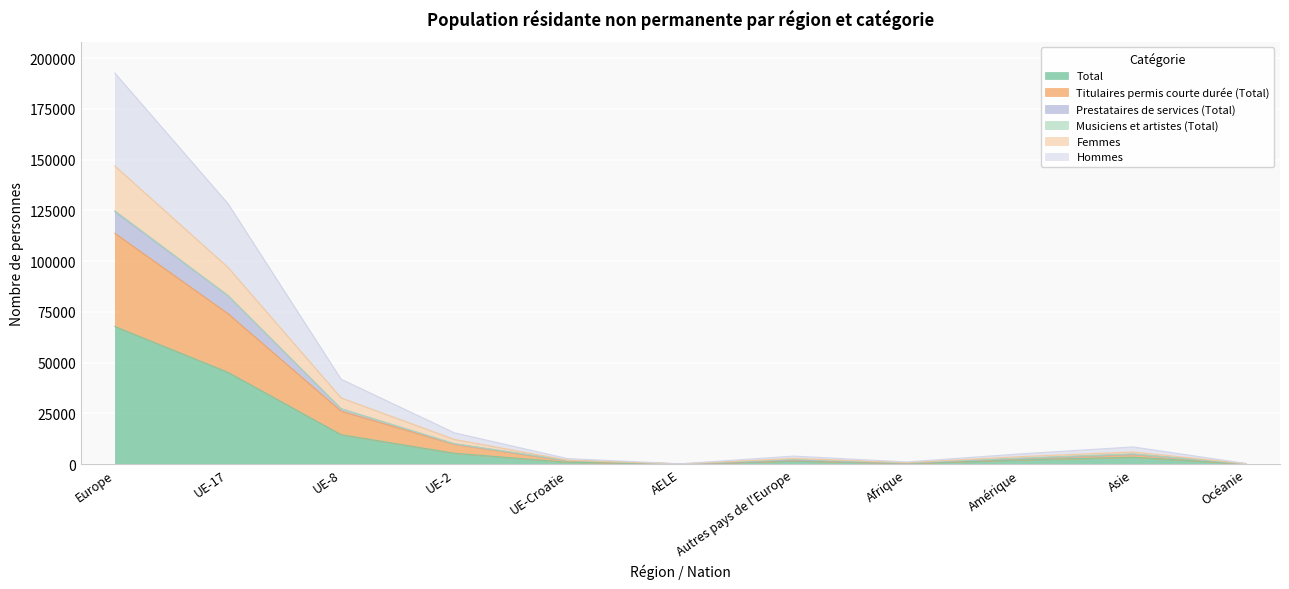

In Total, how many points are higher than both neighbors (excluding endpoints)?

2